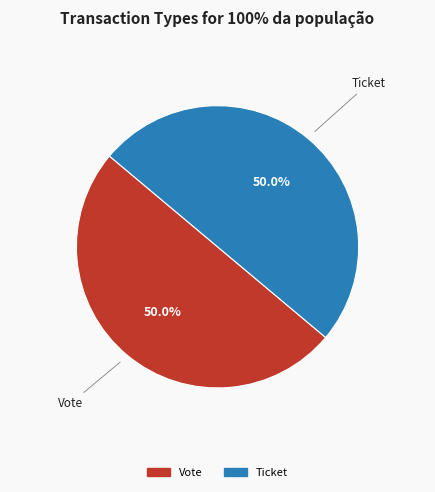

What percentage do Vote and Ticket together represent?

100.0%